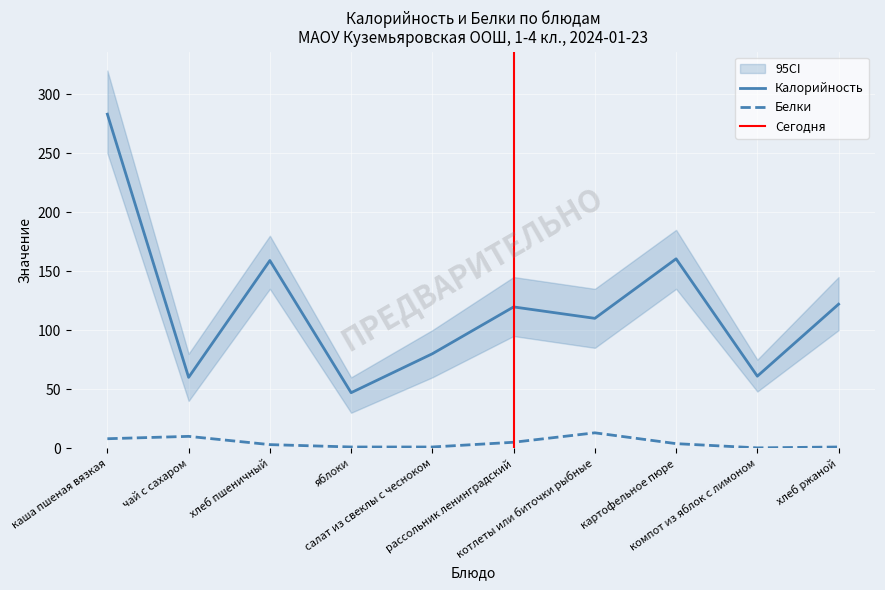

The value of Калорийность at чай с сахаром is 60.0. True or false?

True